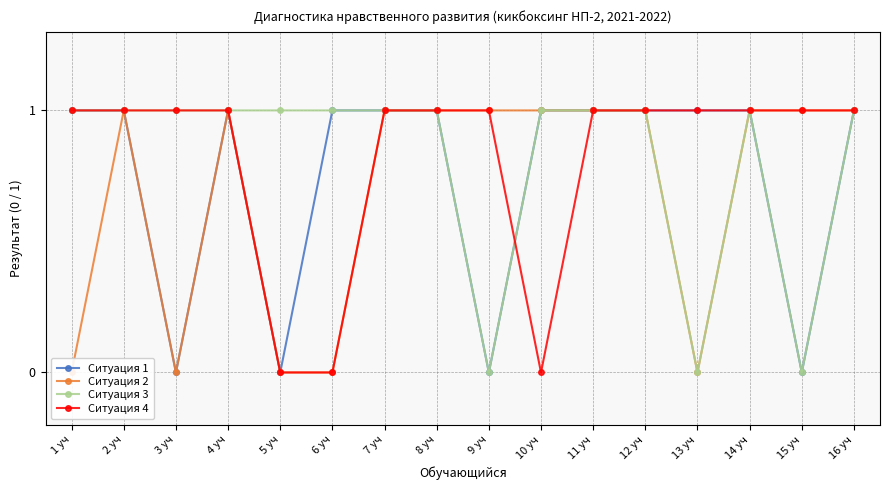

List the series in order of their peak value, lowest first.

Ситуация 1, Ситуация 2, Ситуация 3, Ситуация 4